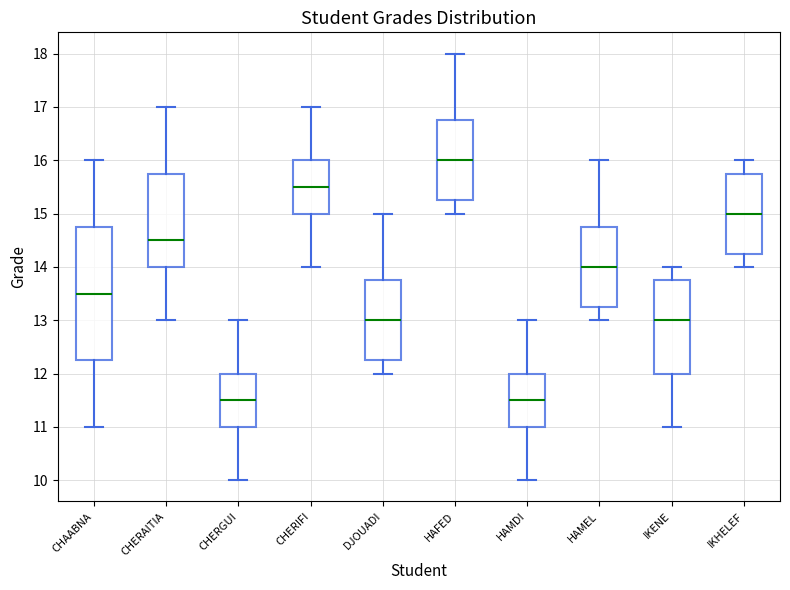

Where does the median line of the box for IKENE sit on the y-axis? The values are not printed on the chart, so give them approximately, as read against the axis.

13.0